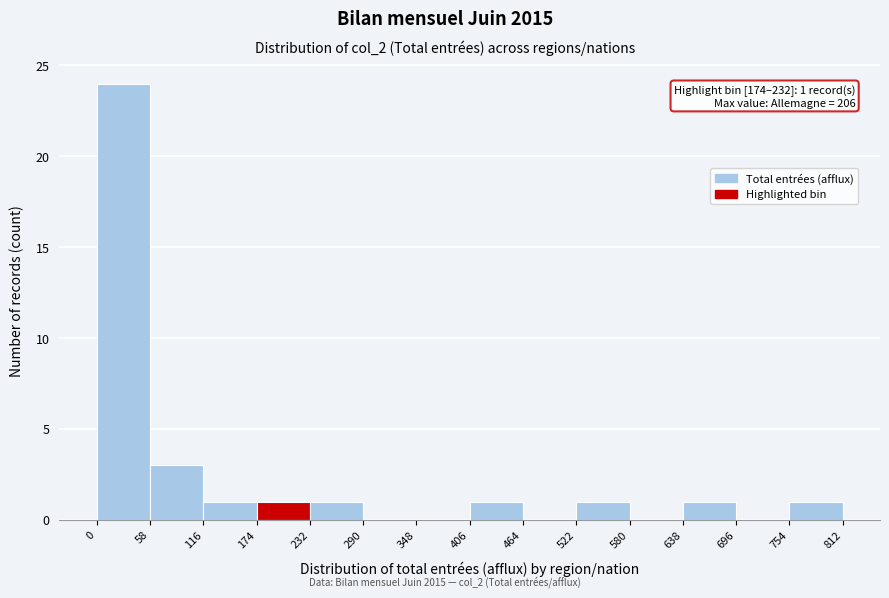

Which range on the x-axis has the tallest bar?

0 to 58